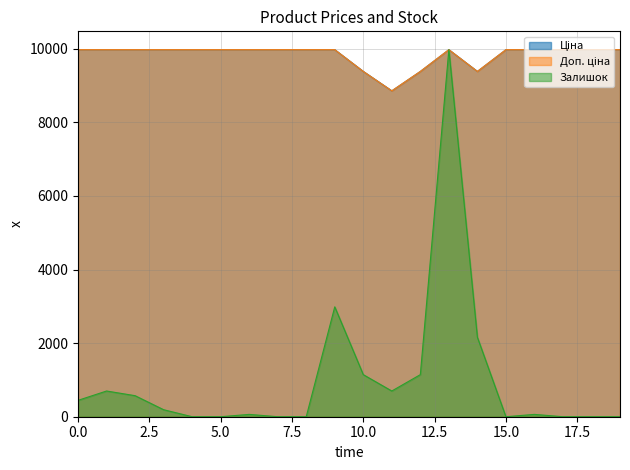

Between 285102221 and 285101915, which series saw the biggest shift?

Залишок